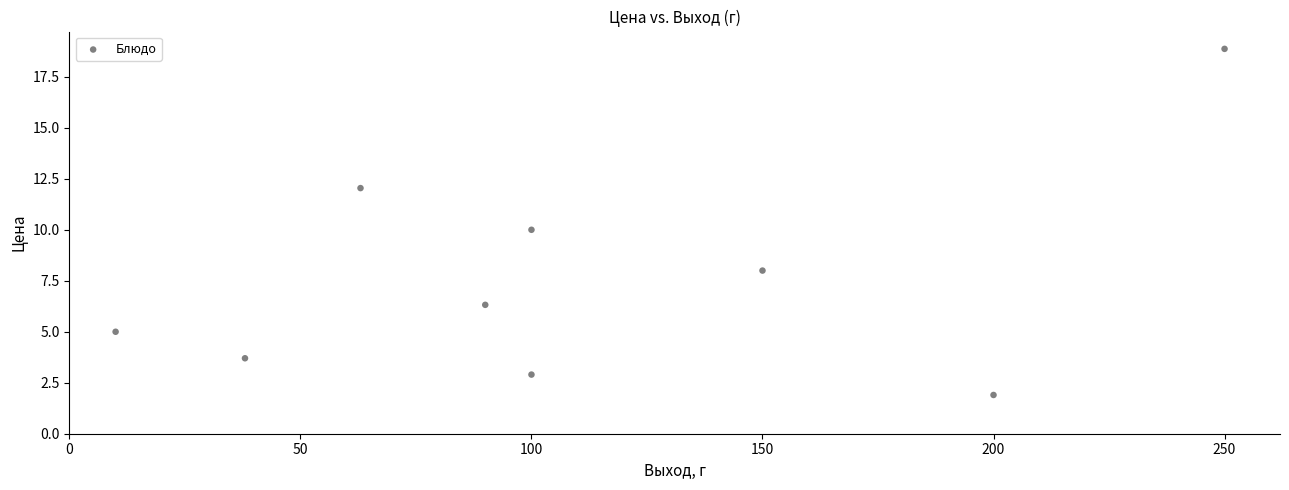

What is the average X value?

111.2